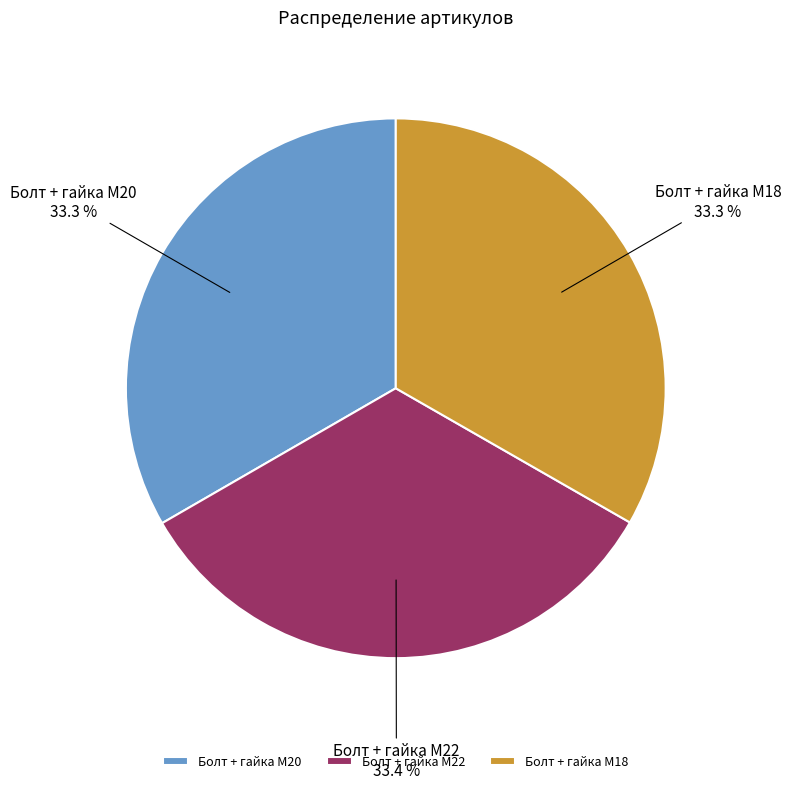

True or false: Болт + гайка M22 accounts for 28% of the total.

False